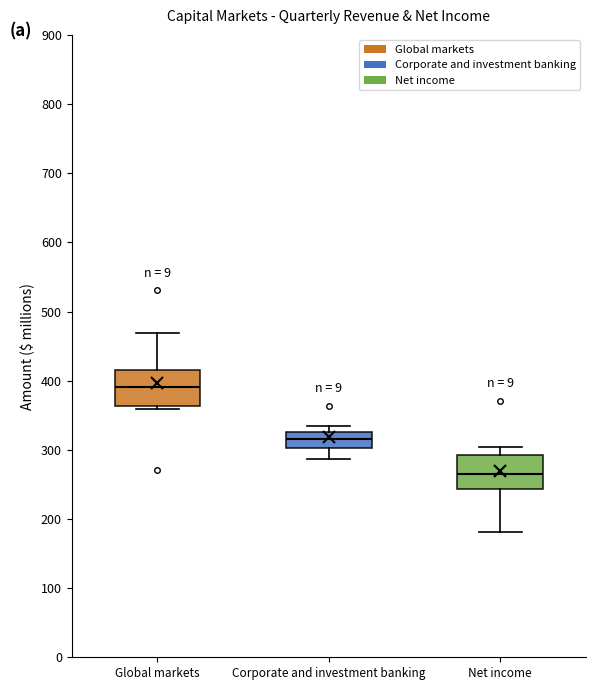

Which box has the lowest median line?

Net income